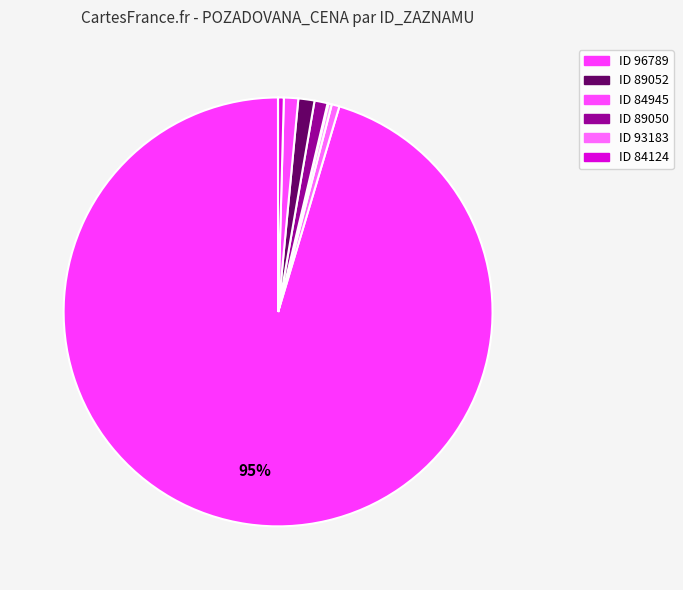

Which slice is the largest?

96789